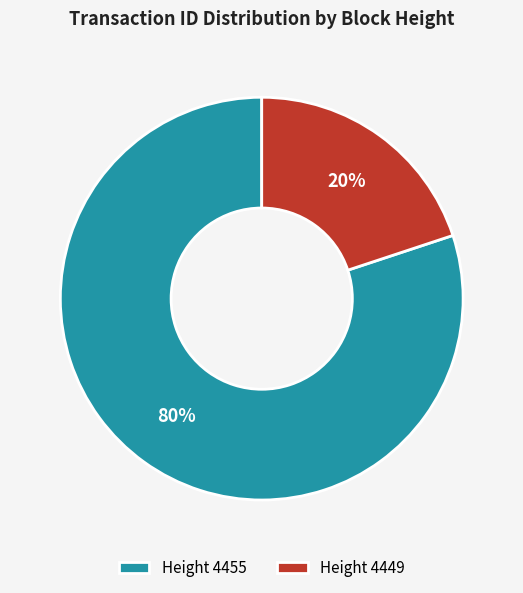

Combined, do Height 4455 and Height 4449 account for over 50%?

Yes